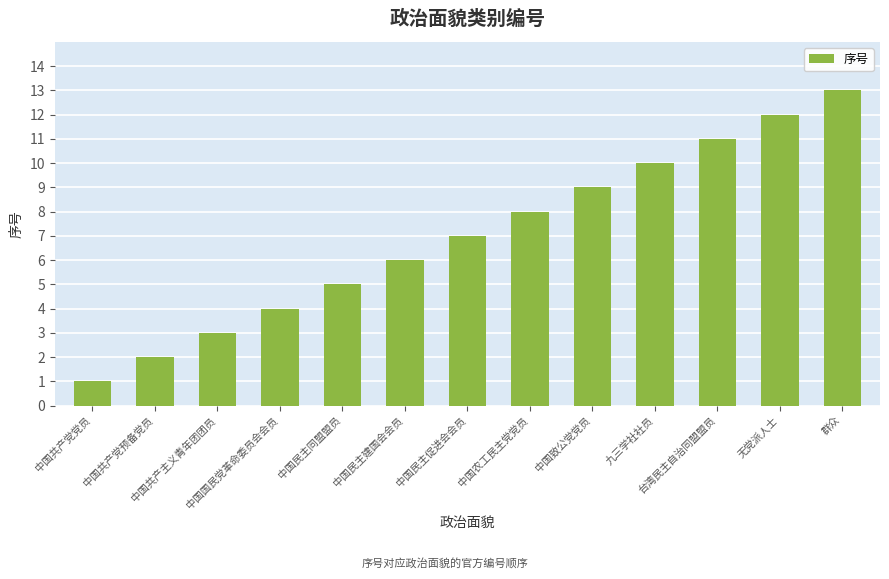

List the labels in order of value, largest first.

群众, 无党派人士, 台湾民主自治同盟盟员, 九三学社社员, 中国致公党党员, 中国农工民主党党员, 中国民主促进会会员, 中国民主建国会会员, 中国民主同盟盟员, 中国国民党革命委员会会员, 中国共产主义青年团团员, 中国共产党预备党员, 中国共产党党员